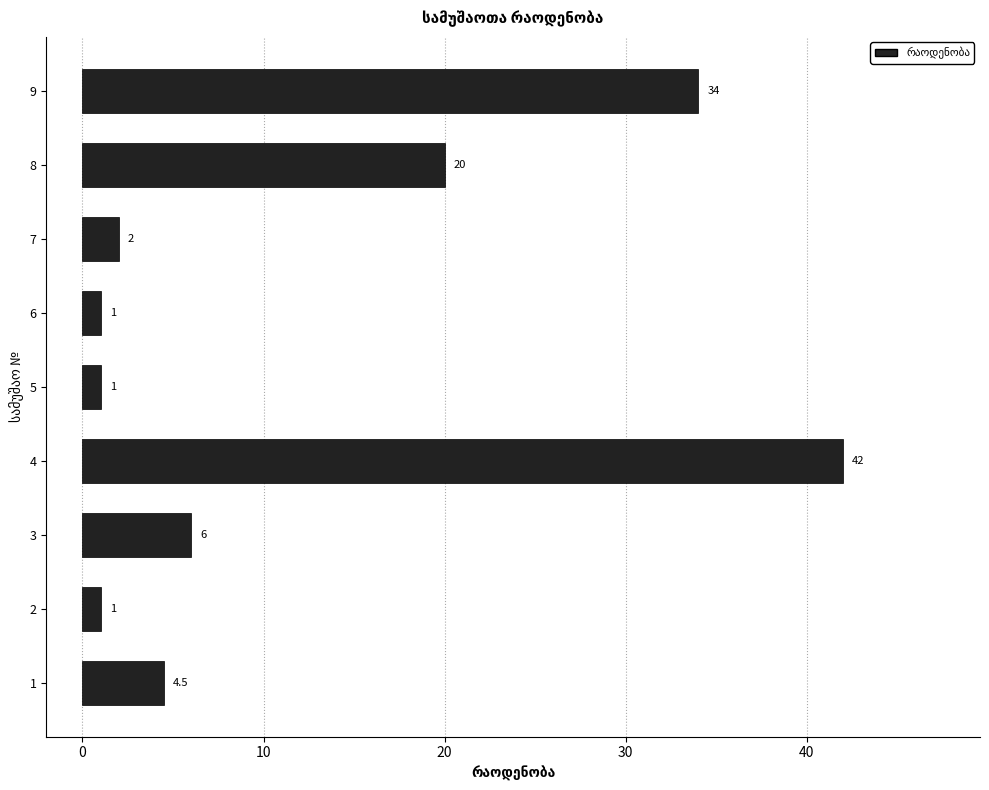

What is the minimum value shown in the chart?

1.0